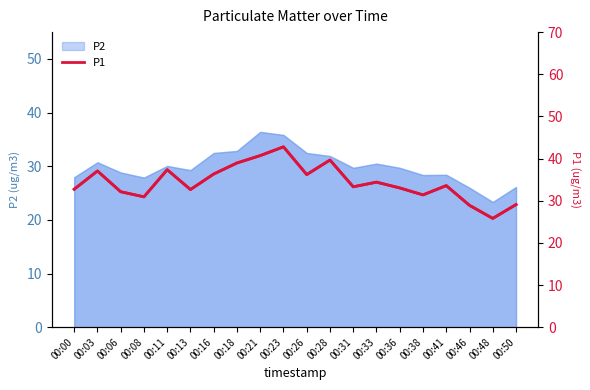

What is the value of the 7th point from the left?

36.3